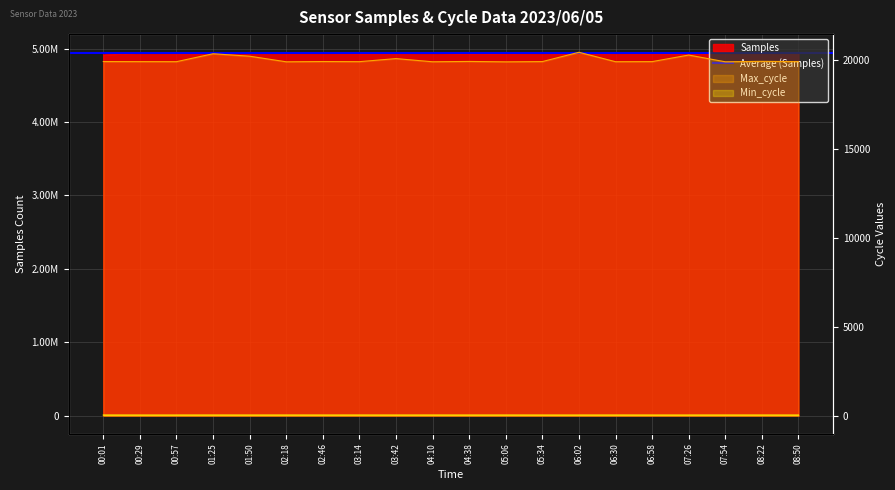

How many interior local peaks does the Samples series have?

7